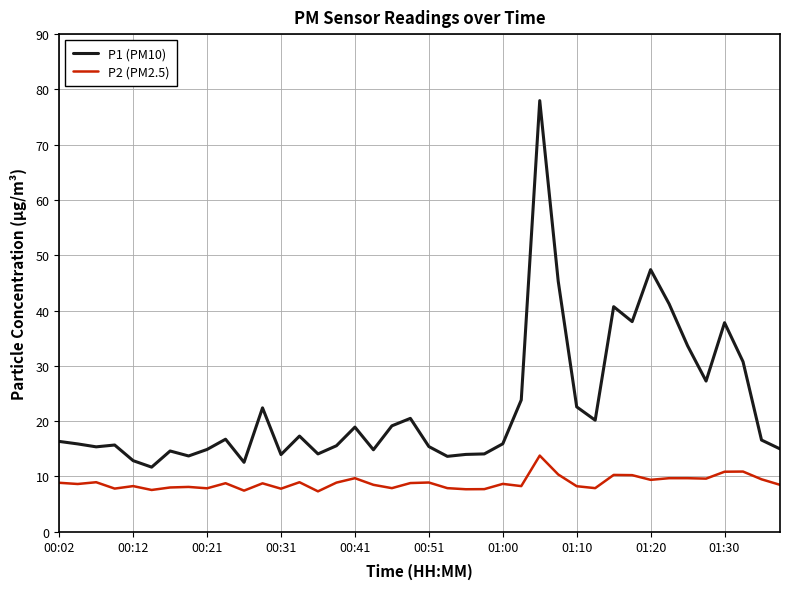

What is the difference between the maximum and minimum values in the P1 (PM10) series?

66.3